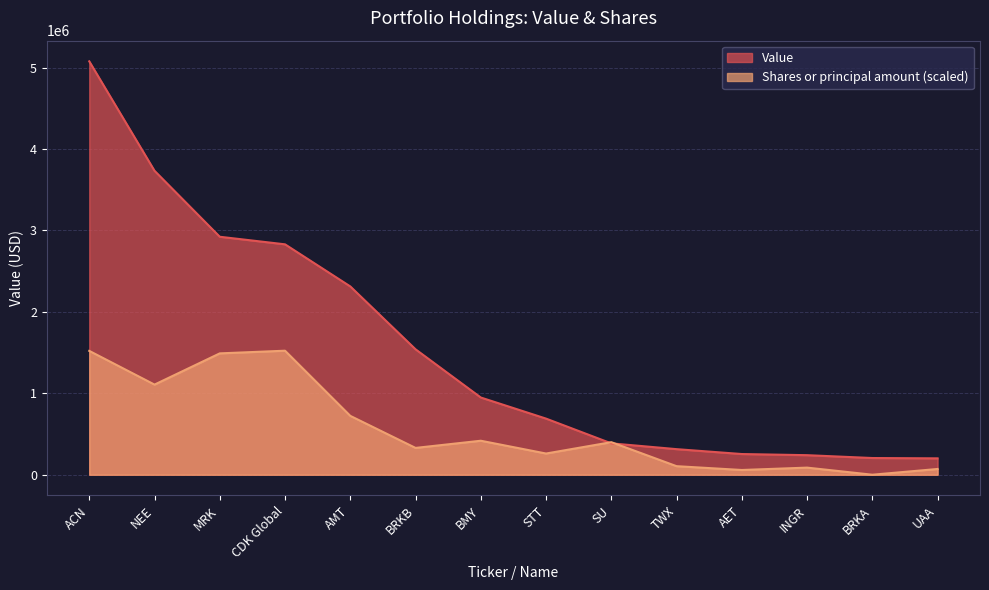

Reading left to right, list all the values displayed in this chart.

Value: 5076000.0	3732000.0	2922000.0	2829000.0	2312000.0	1540000.0	948000.0	689000.0	385000.0	314000.0	254000.0	240000.0	205000.0	201000.0
Shares or principal amount: 1520707.5	1106629.6	1489988.8	1522800.0	722631.1	329129.2	417303.8	260222.7	399604.9	104914.5	58124.4	87186.5	29.1	70475.8